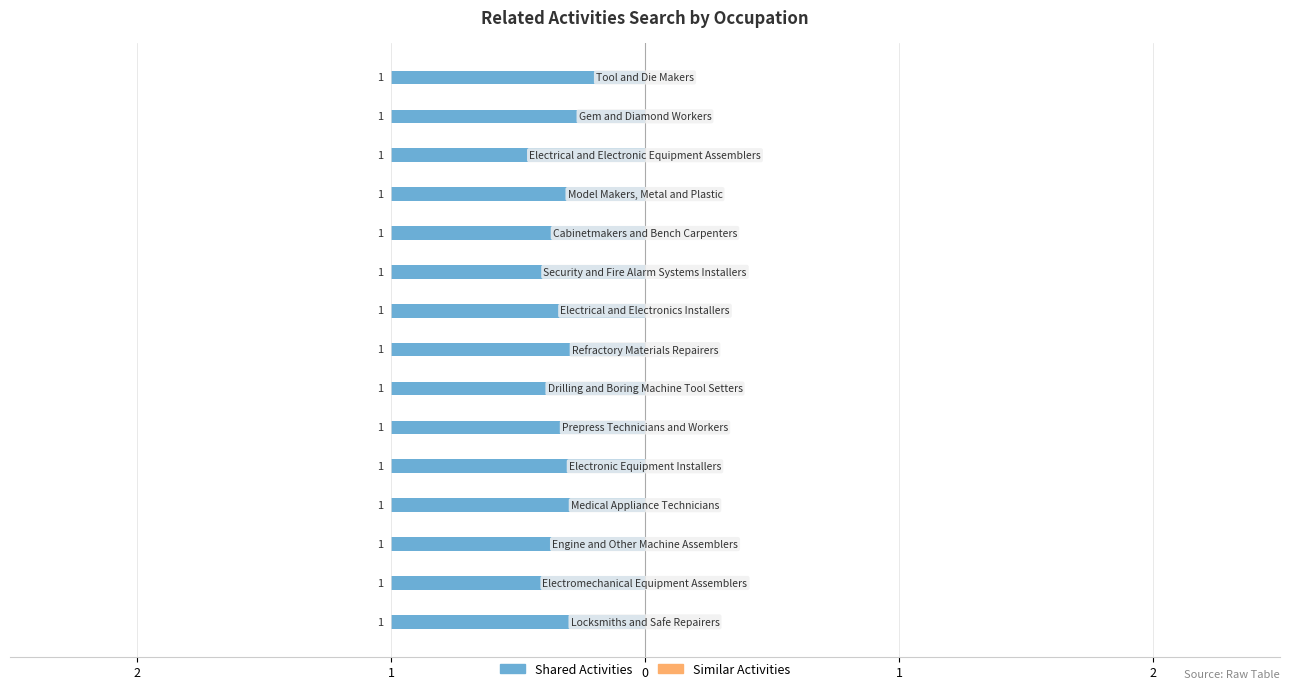

Rank the series by their average value, from highest to lowest.

Shared Activities, Similar Activities